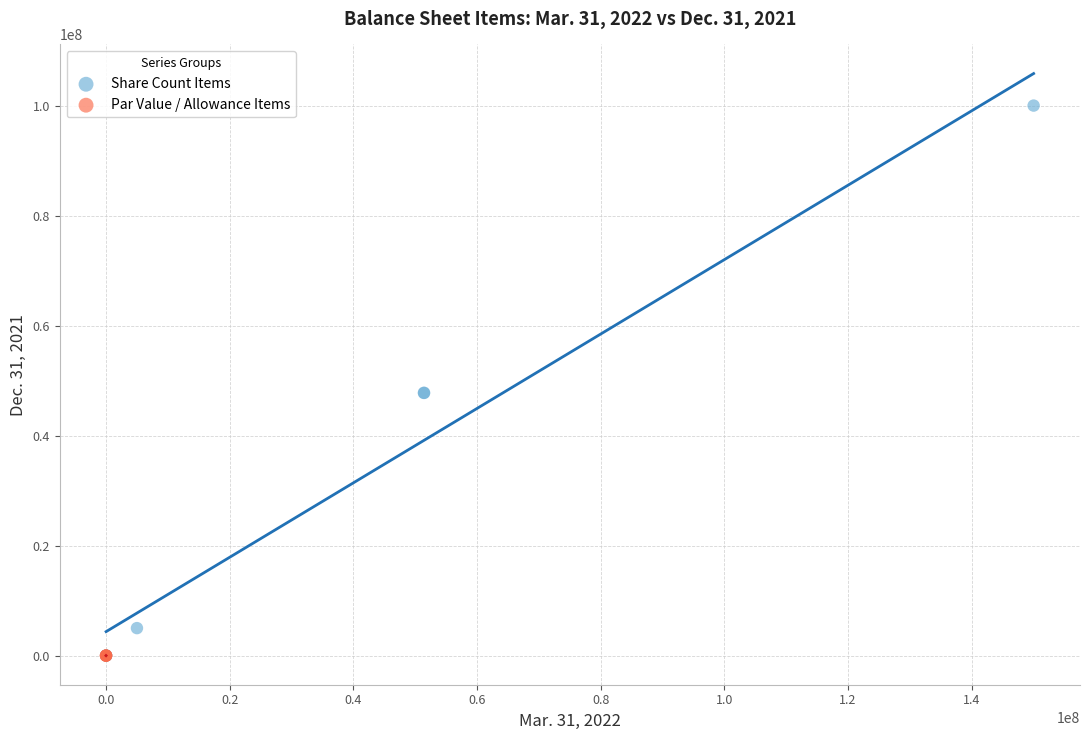

Which series has the widest spread of Y values?

Share Count Items